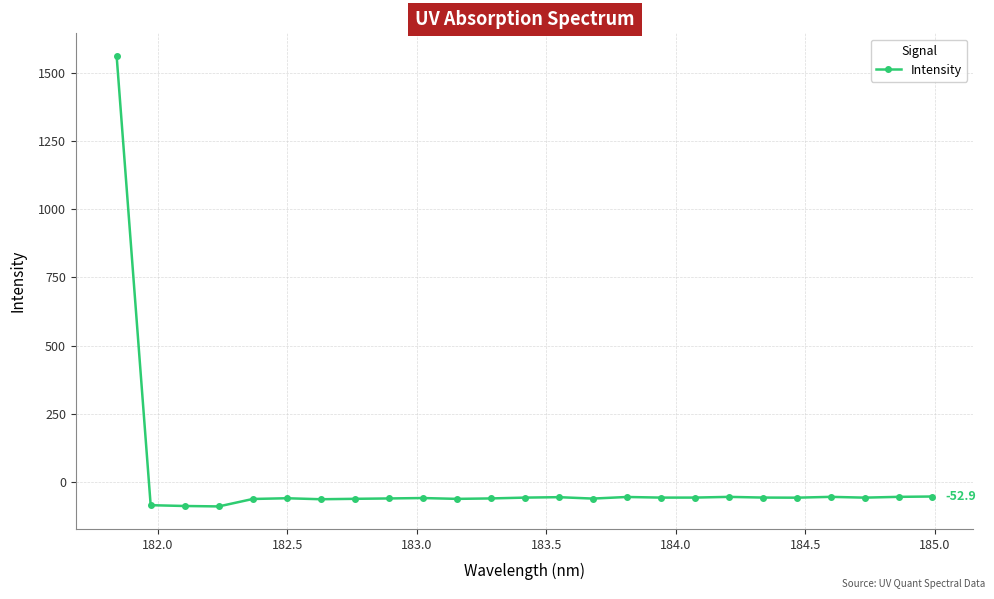

What is the maximum value shown in the chart?

1562.1